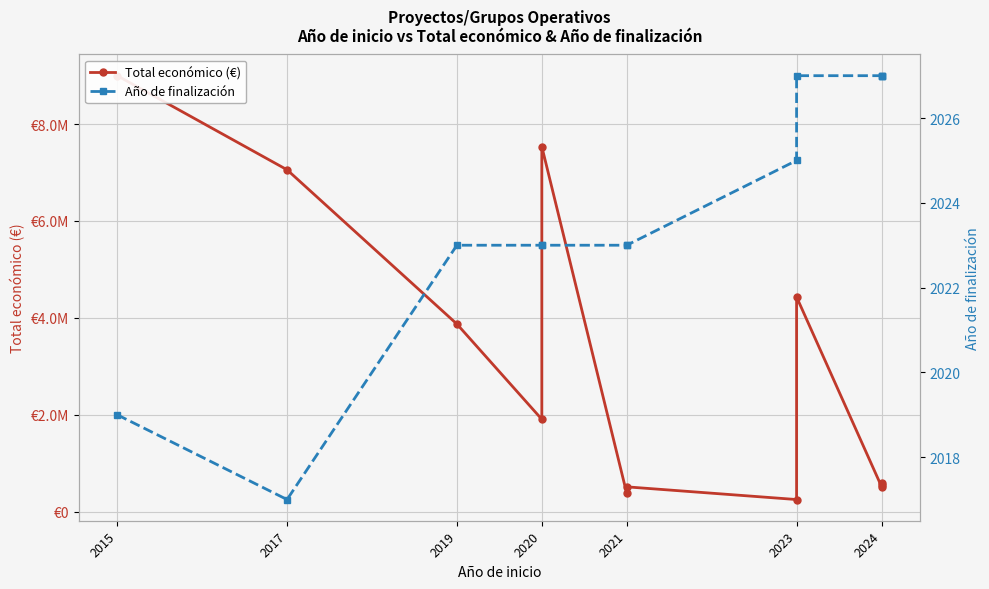

At which label does Total económico (€) first exceed 1906961?

2015